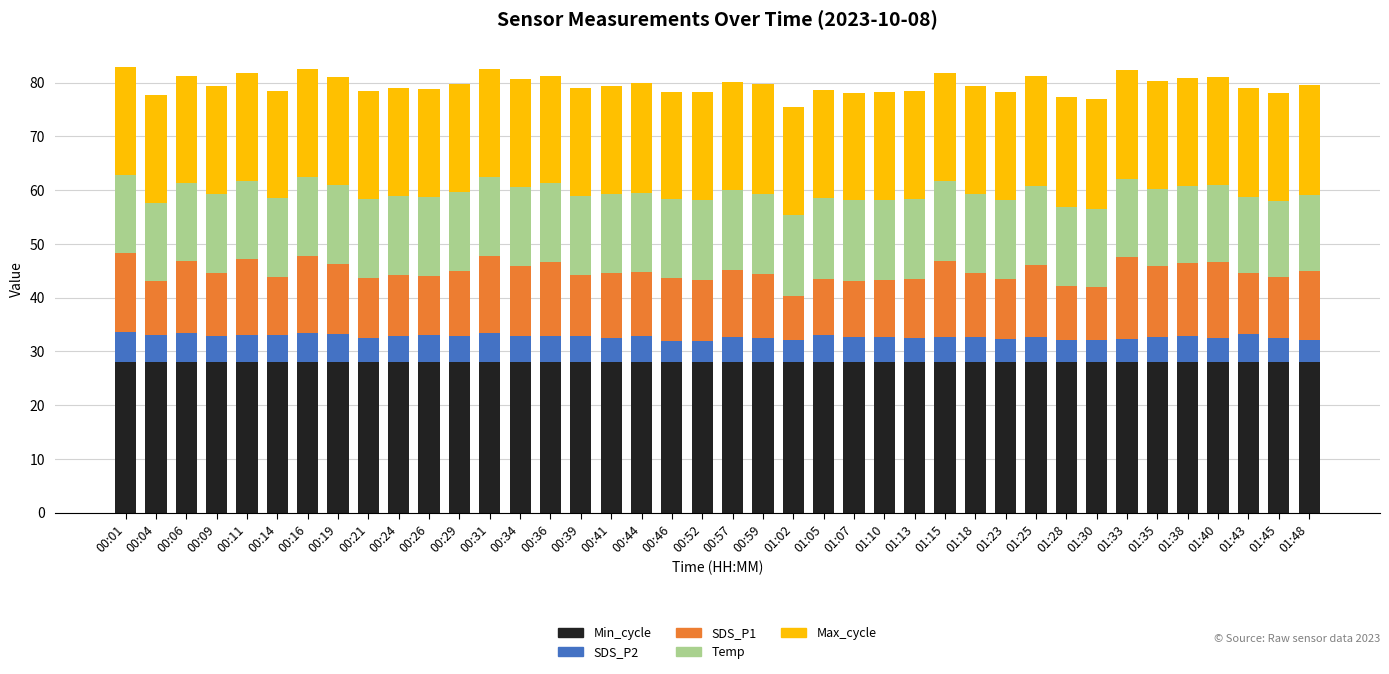

What is the total value across all series at 01:28?

77.3